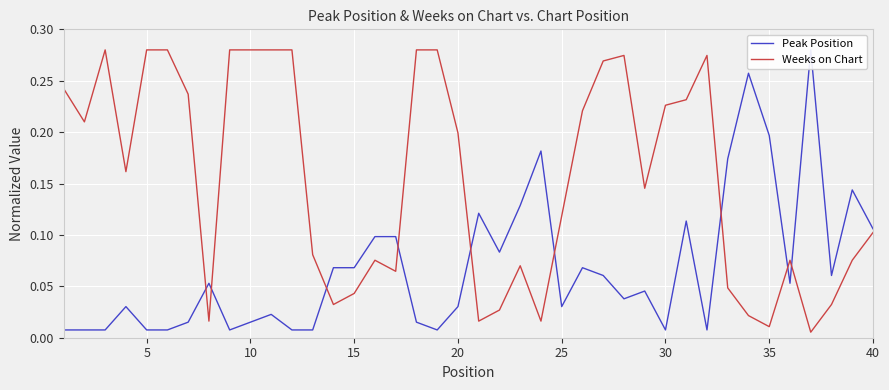

After their last crossing, which series has the higher values: Peak Position or Weeks on Chart?

Peak Position